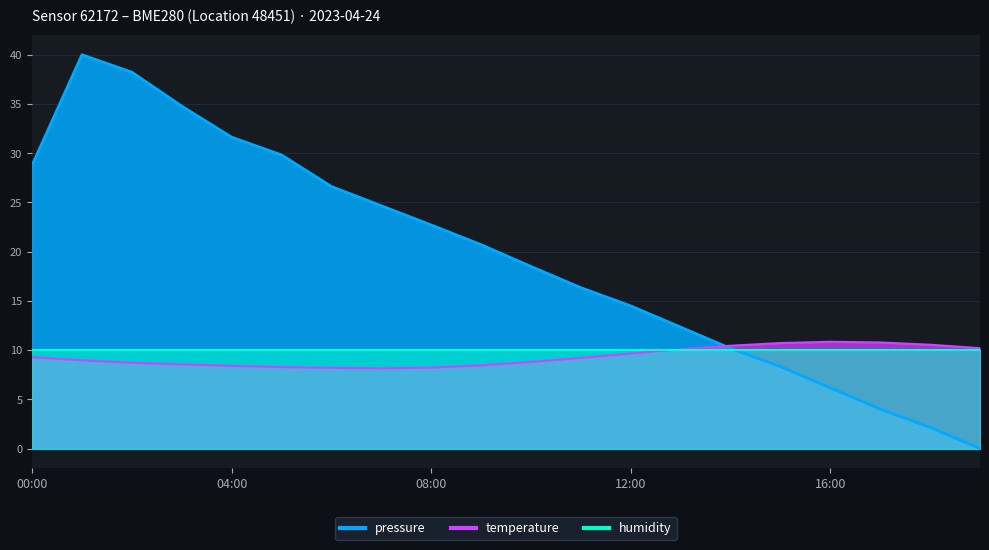

Where does the temperature series first go above 9?

00:00